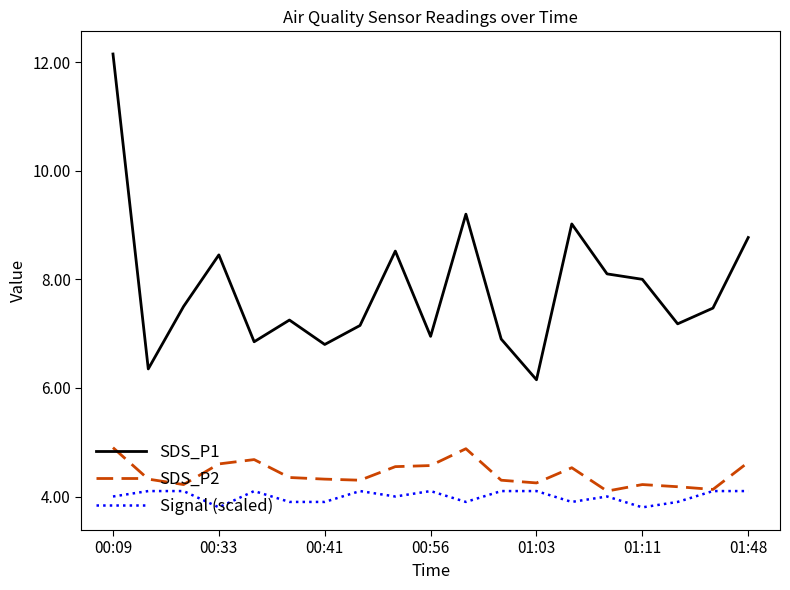

At how many categories does at least one series exceed 7?

13